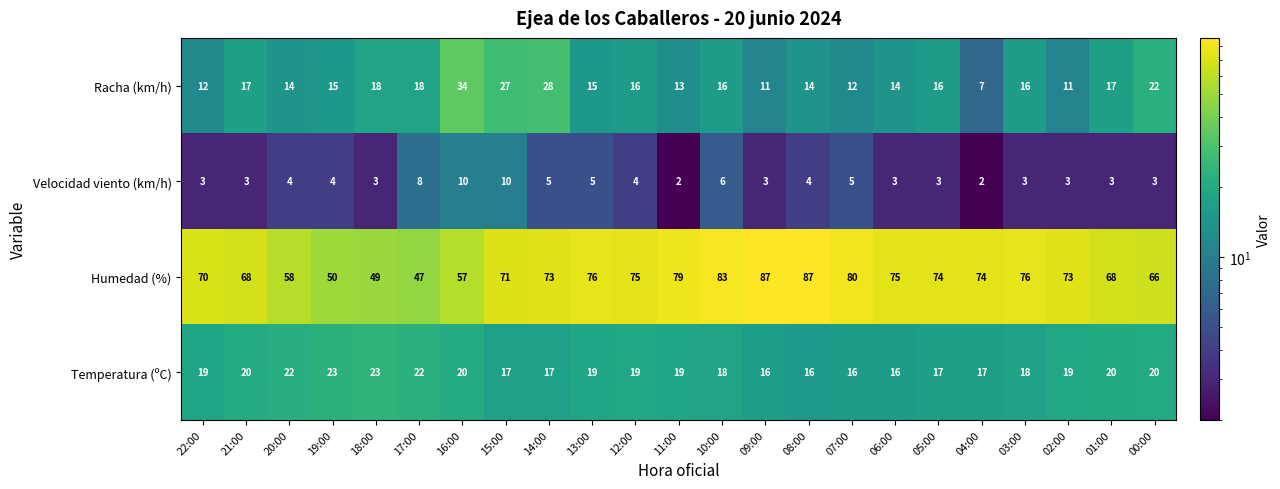

Count the Temperatura (ºC) values in the range 17 to 20.

15